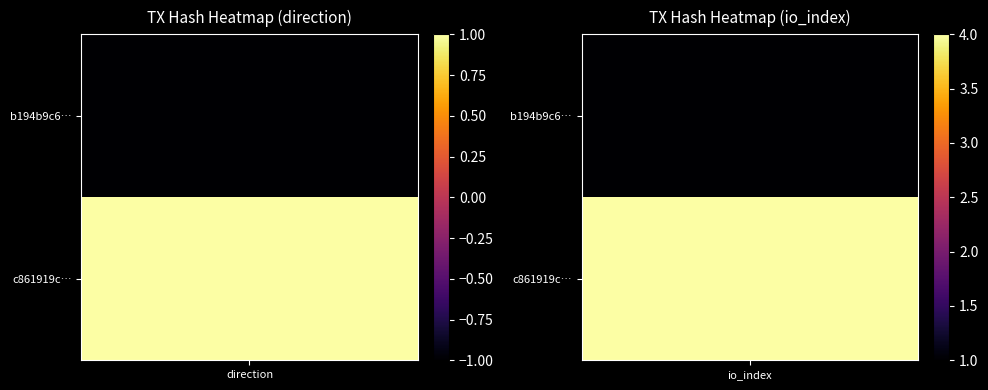

Reading left to right, transcribe all the data shown in this chart.

b194b9c6c163a7614980e408e18b9611988144b: -1=-1	1=1
c861919c07ed85b95c1fd781e8e006a942468ad: -1=1	1=4